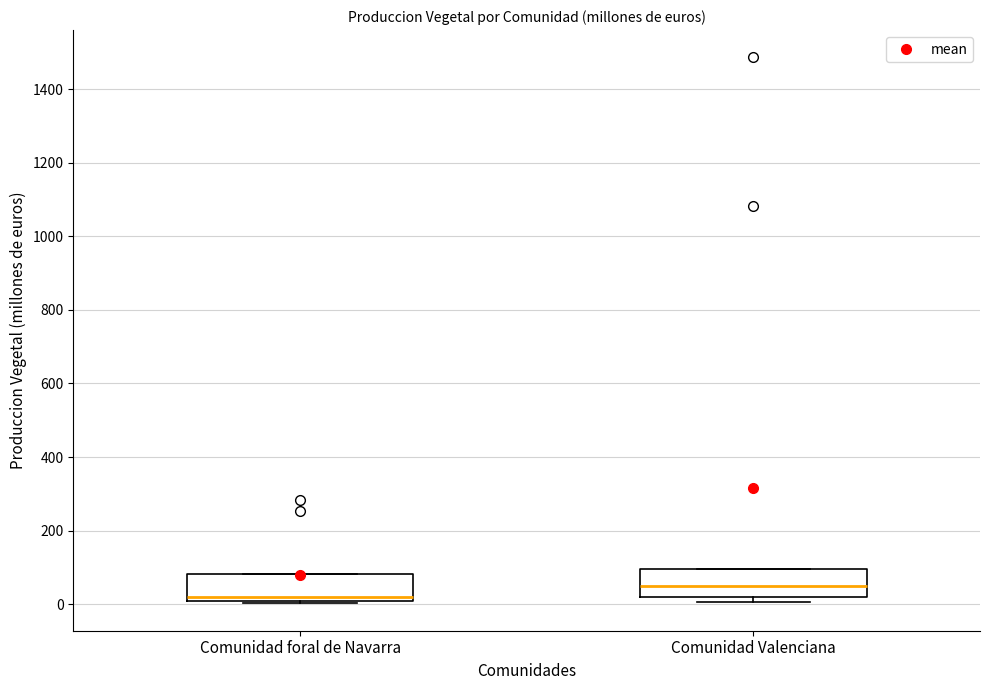

Reading left to right, read every box against the y-axis: the position of its median line, the range the box covers, and the ends of its whiskers. The values are not printed on the chart, so give them approximately, as read against the axis.

Comunidad foral de Navarra: median 20, box 0 to 80, whiskers 0 (just below the box's lower edge) to 80
Comunidad Valenciana: median 40, box 20 to 100, whiskers 0 to 100